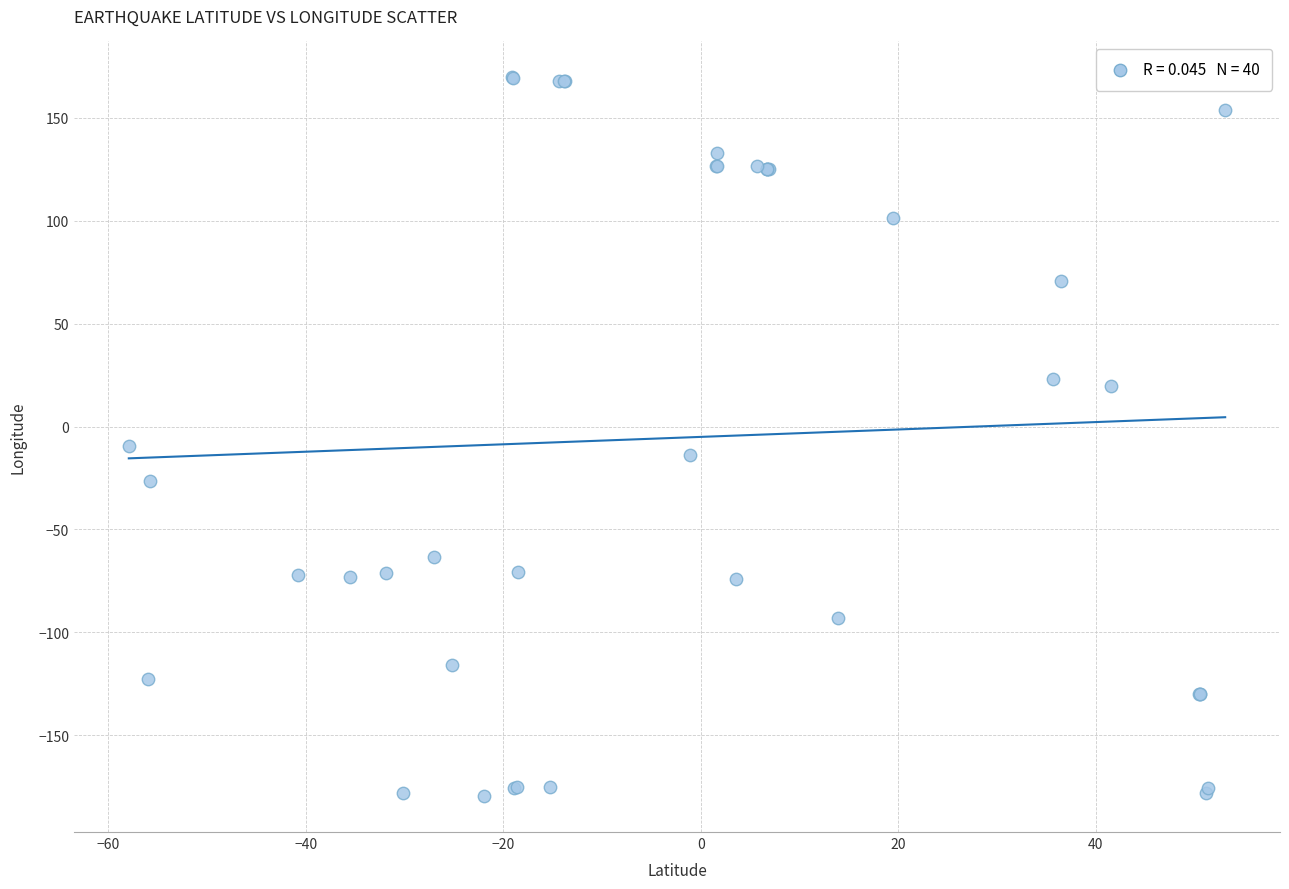

What Y value in the scatter plot is closest to -4?

-9.3